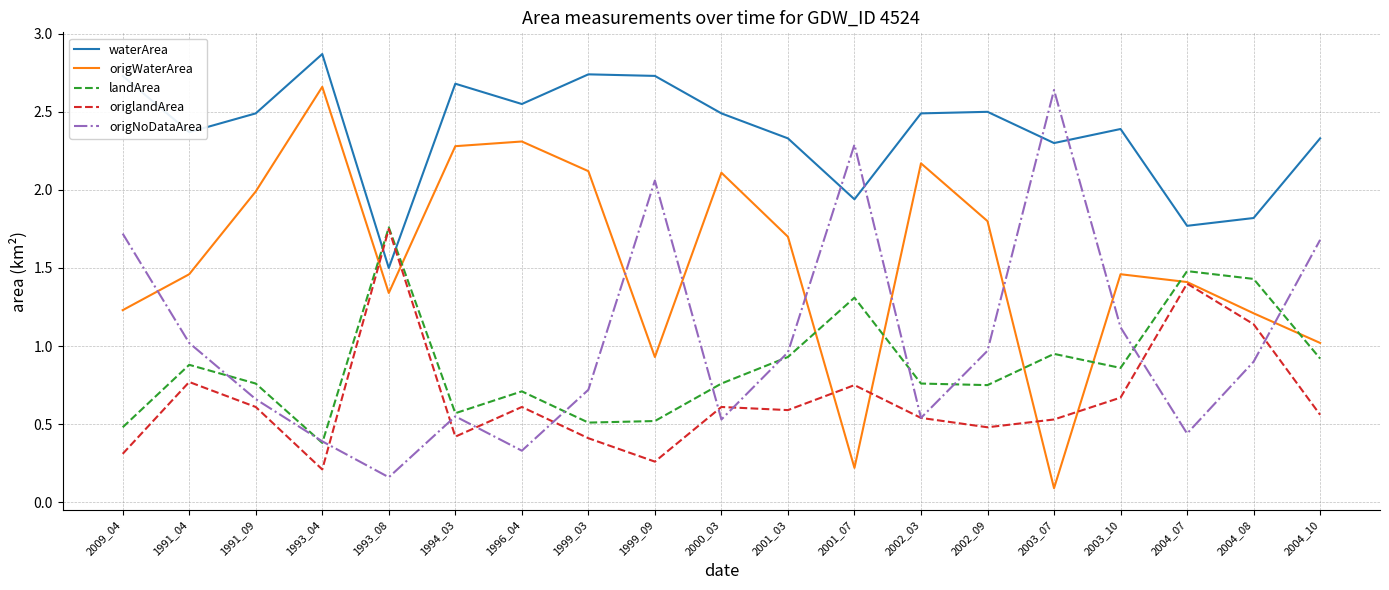

In origlandArea, how many points are lower than both neighbors (excluding endpoints)?

5